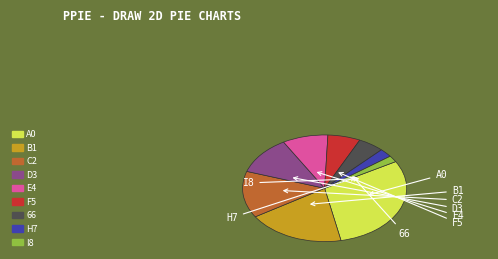

How many slices are in this pie chart?

9